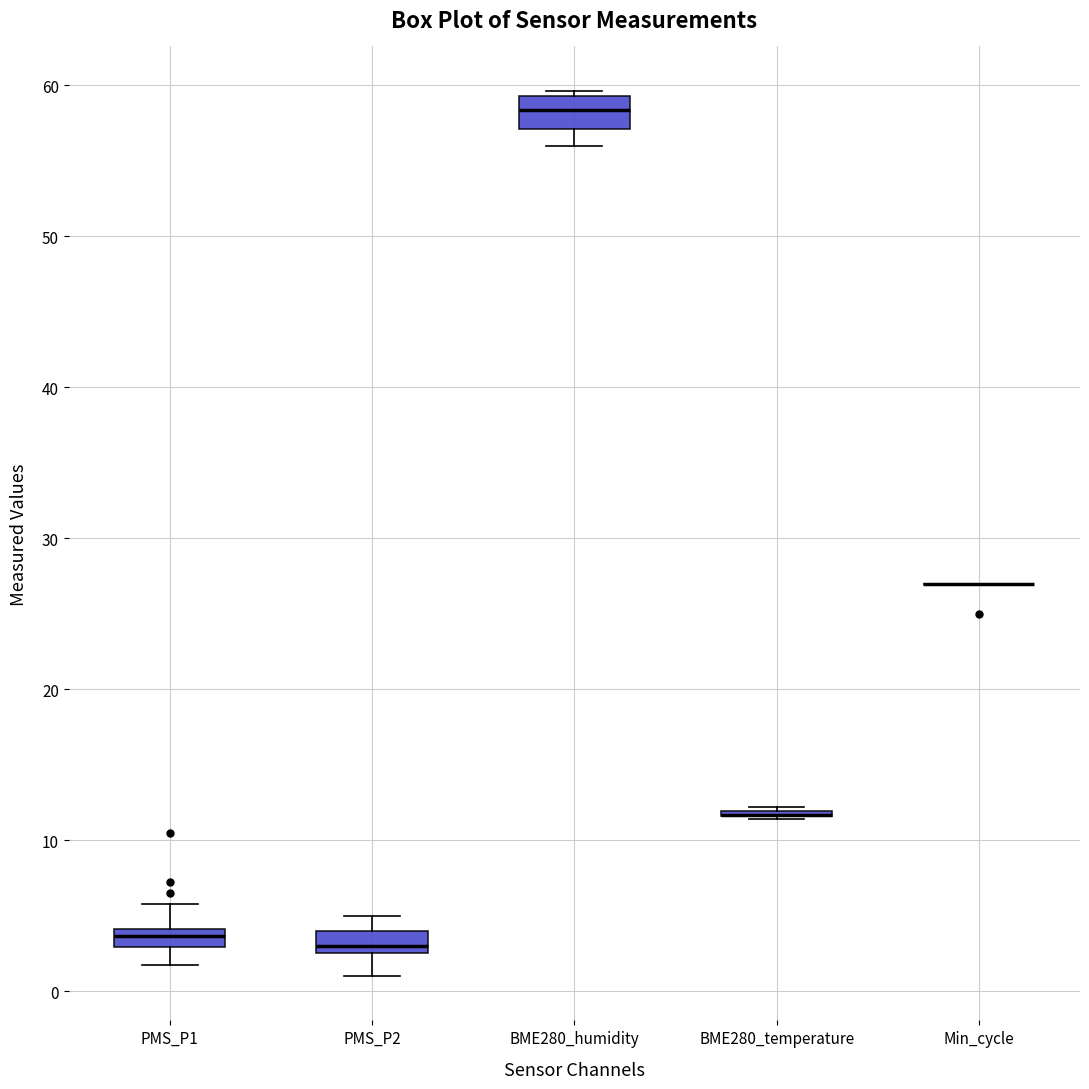

Where does the lower whisker of the box for PMS_P2 end on the y-axis? The values are not printed on the chart, so give them approximately, as read against the axis.

1